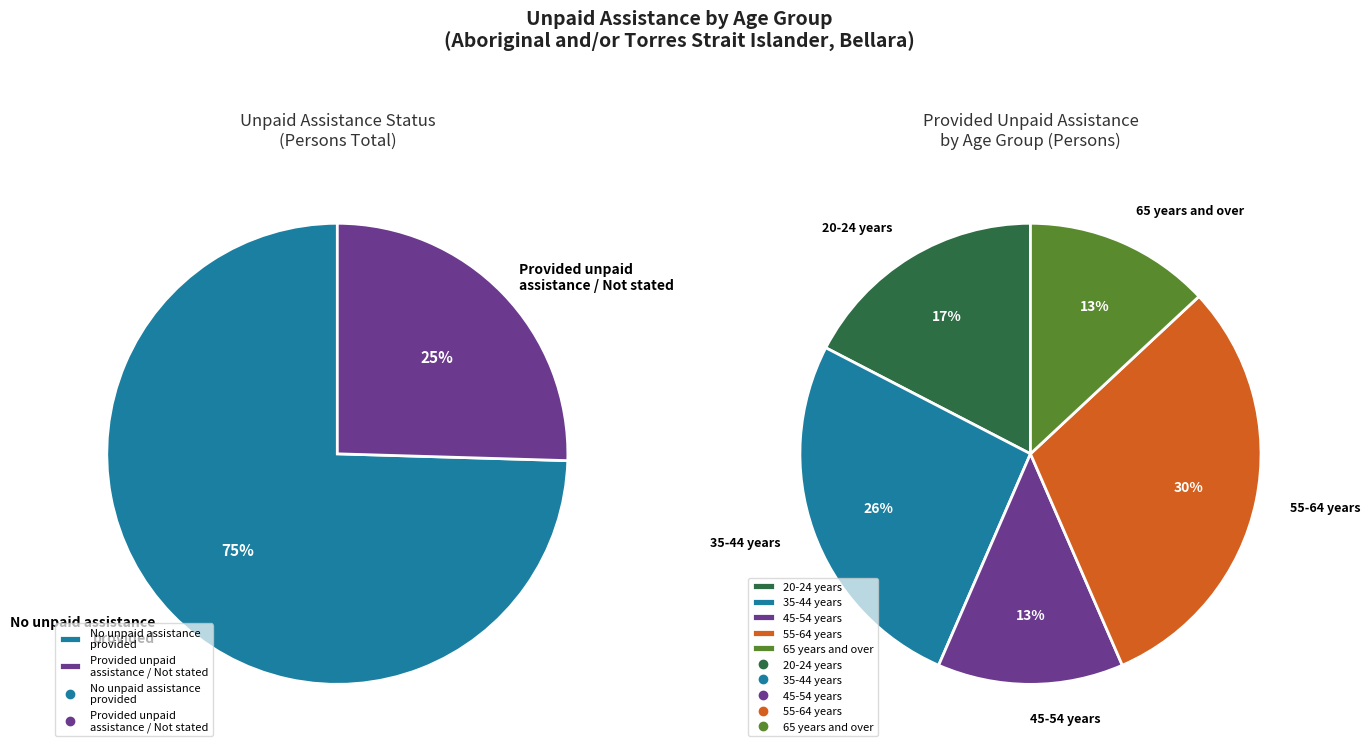

To the nearest percent, what percentage of the pie is 35-44 years?

26%